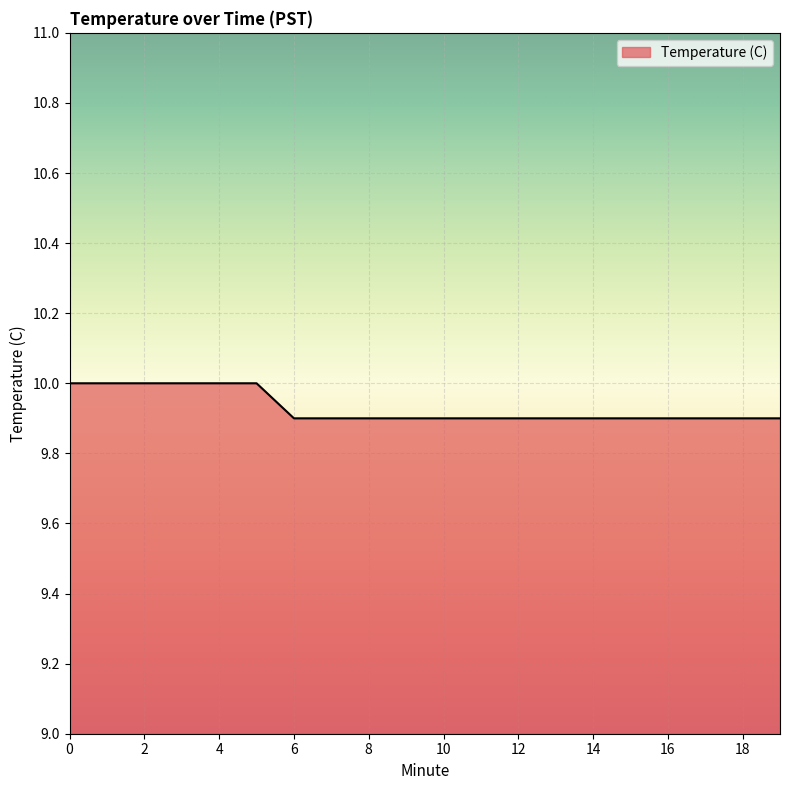

List the labels in order of value, largest first.

0, 1, 2, 3, 4, 5, 6, 7, 8, 9, 10, 11, 12, 13, 14, 15, 16, 17, 18, 19